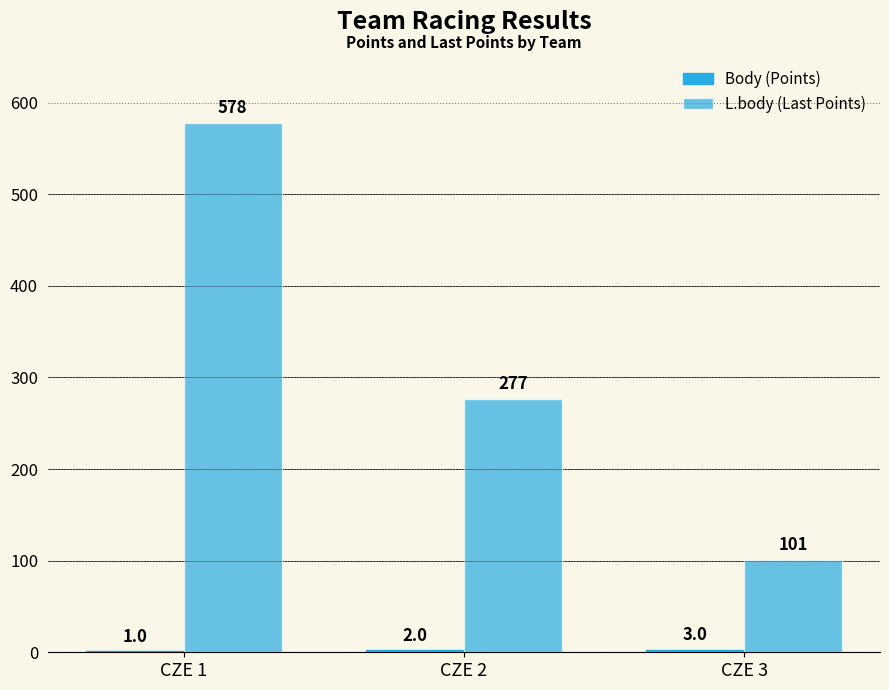

Count the number of data series in this chart.

2